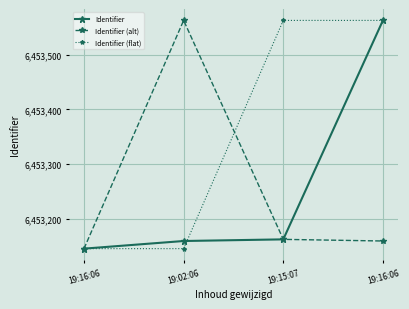

What is the value of the Identifier (alt) point at the 3rd from the left?

6453162